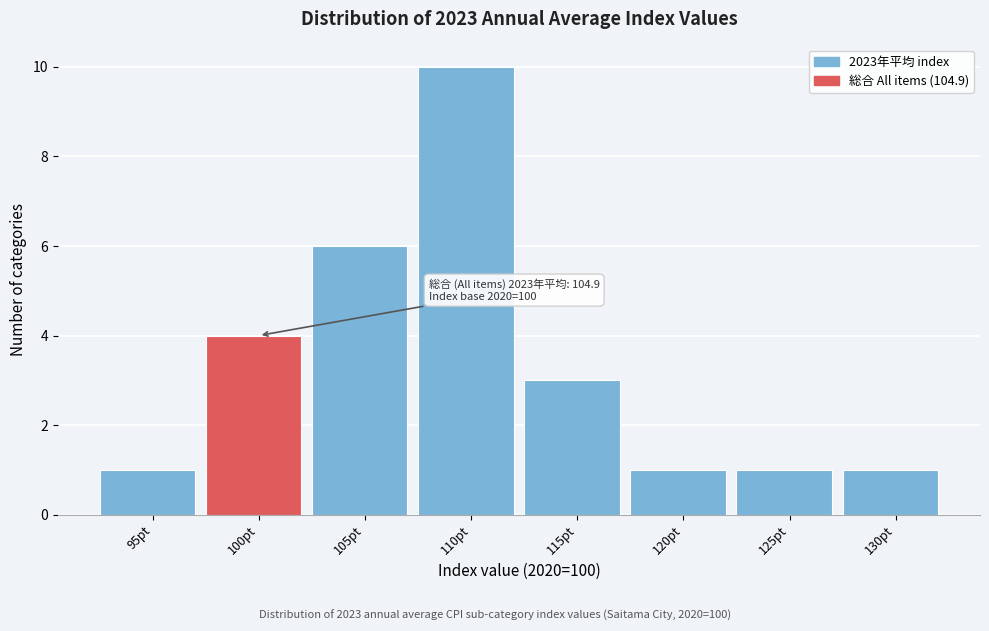

Reading left to right, list all the values displayed in this chart.

95pt=1	100pt=4	105pt=6	110pt=10	115pt=3	120pt=1	125pt=1	130pt=1